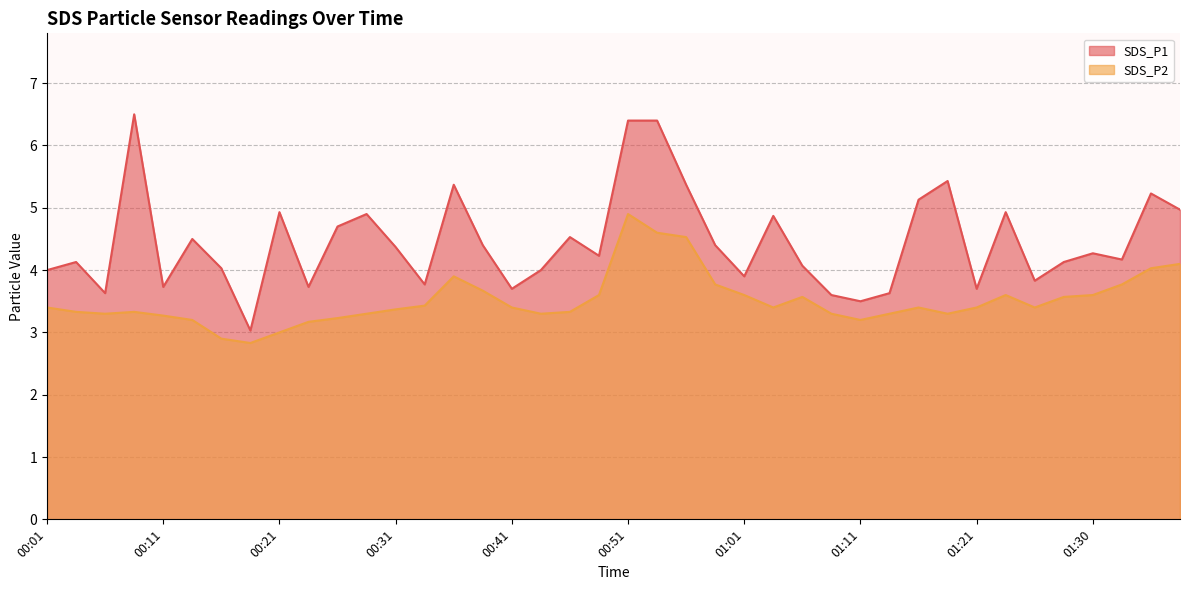

Where is the first local minimum for SDS_P1?

00:06